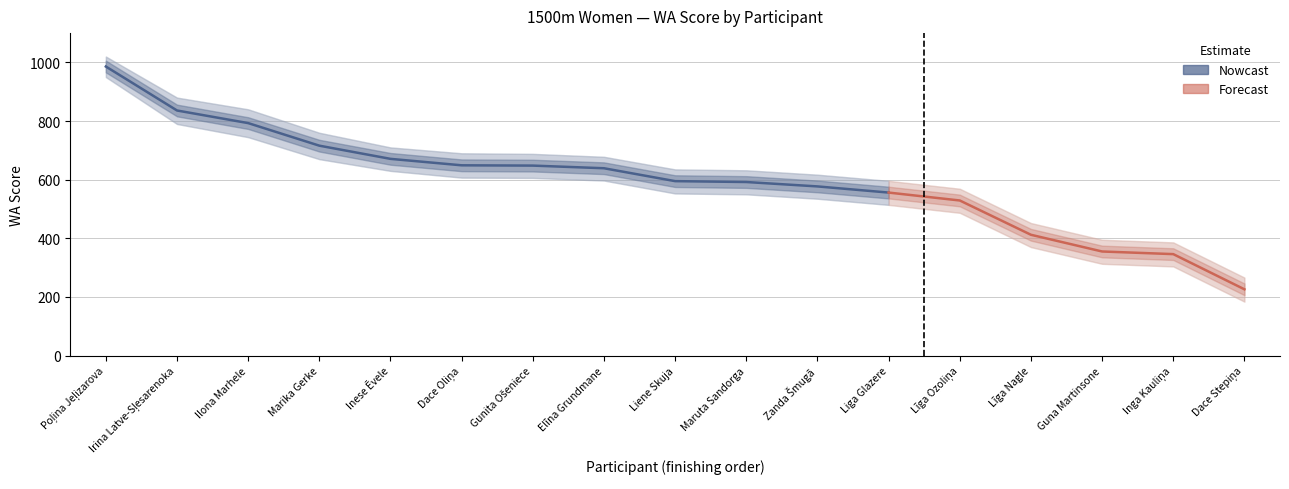

Count the number of data series in this chart.

1